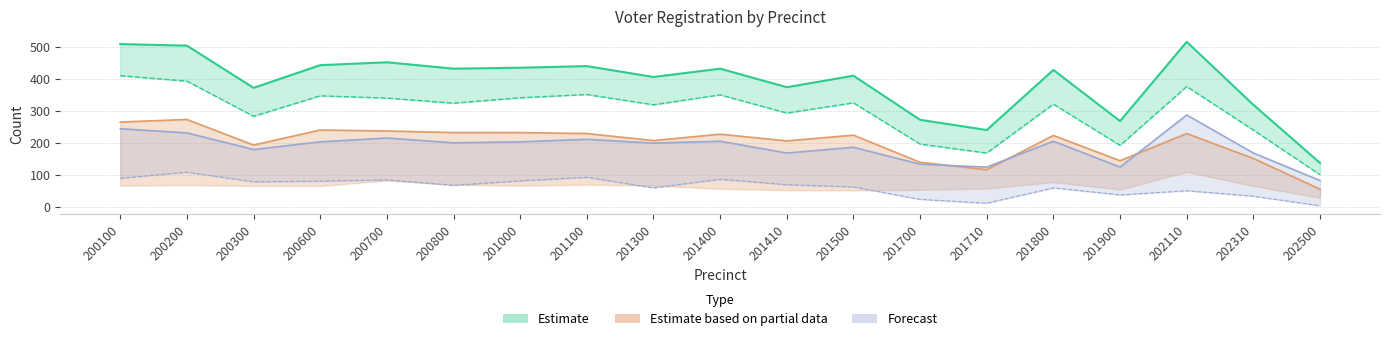

Reading left to right, extract all data points from this chart.

dem: 200100=509	200200=504	200300=372	200600=443	200700=452	200800=432	201000=435	201100=440	201300=406	201400=432	201410=374	201500=410	201700=272	201710=240	201800=428	201900=268	202110=516	202310=319	202500=137
dcl: 200100=265	200200=273	200300=193	200600=240	200700=237	200800=232	201000=232	201100=229	201300=207	201400=227	201410=206	201500=224	201700=139	201710=116	201800=223	201900=144	202110=229	202310=151	202500=55
demf65pl: 200100=244	200200=231	200300=179	200600=203	200700=215	200800=200	201000=203	201100=211	201300=199	201400=205	201410=168	201500=186	201700=133	201710=124	201800=205	201900=124	202110=287	202310=168	202500=82